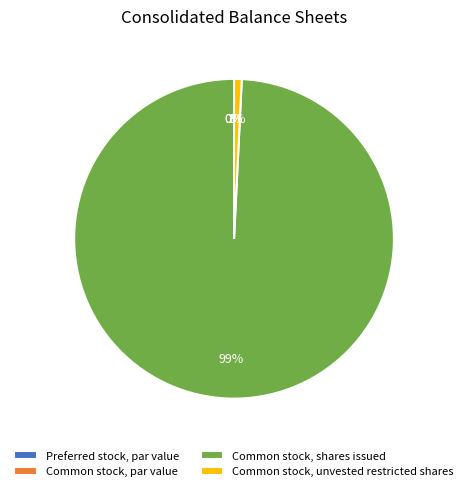

To the nearest percent, what percentage of the pie is Common stock, shares issued?

99%